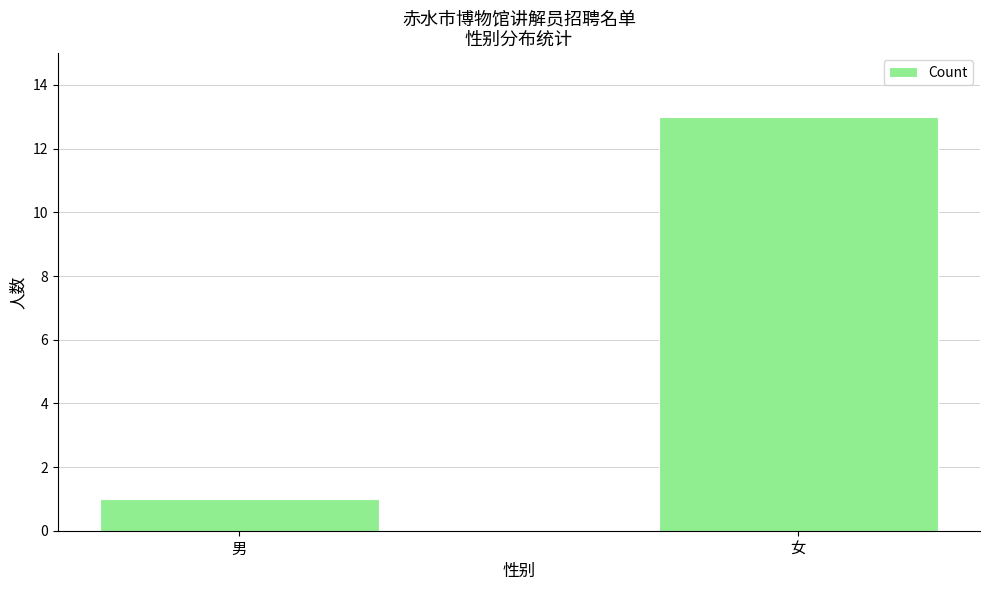

At which category does the chart reach its peak across all series?

女